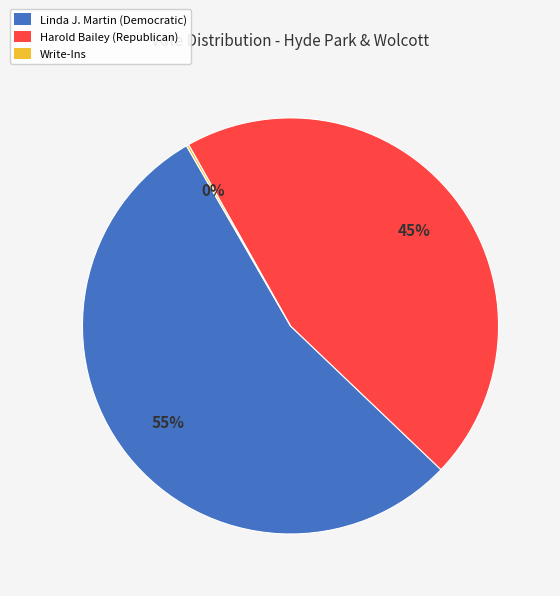

Do Harold Bailey (Republican) and Linda J. Martin (Democratic) together represent more than half of the pie?

Yes